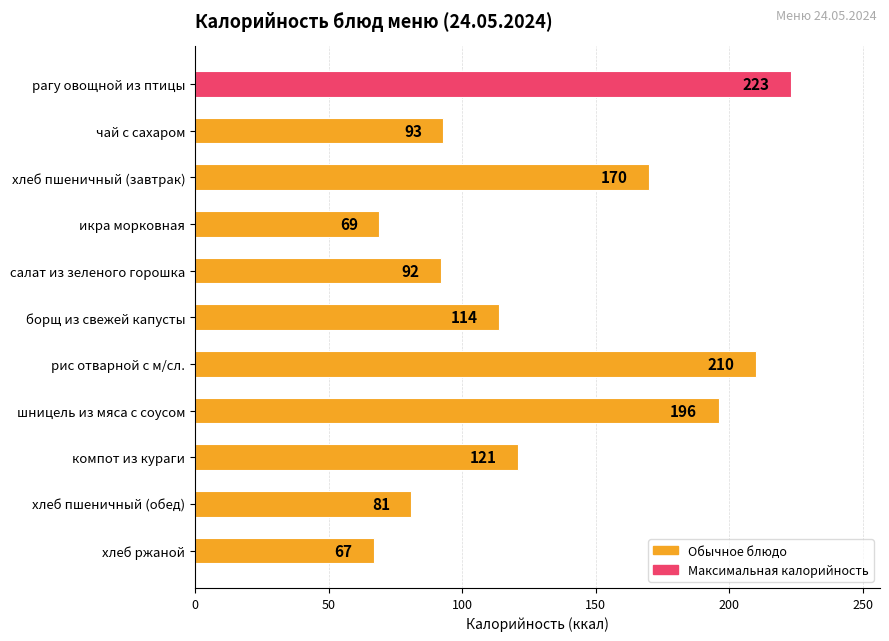

List the labels in order of value, largest first.

рагу овощной из птицы, рис отварной с м/сл., шницель из мяса с соусом, хлеб пшеничный (завтрак), компот из кураги, борщ из свежей капусты, чай с сахаром, салат из зеленого горошка, хлеб пшеничный (обед), икра морковная, хлеб ржаной